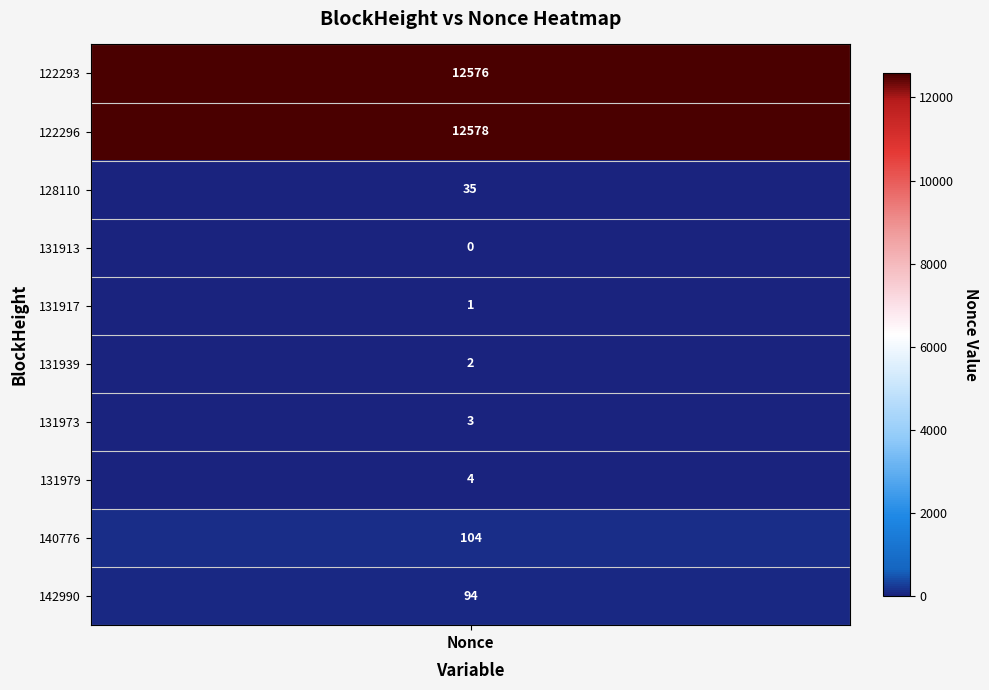

Is it true that 131917 equals -1 at 6?

False